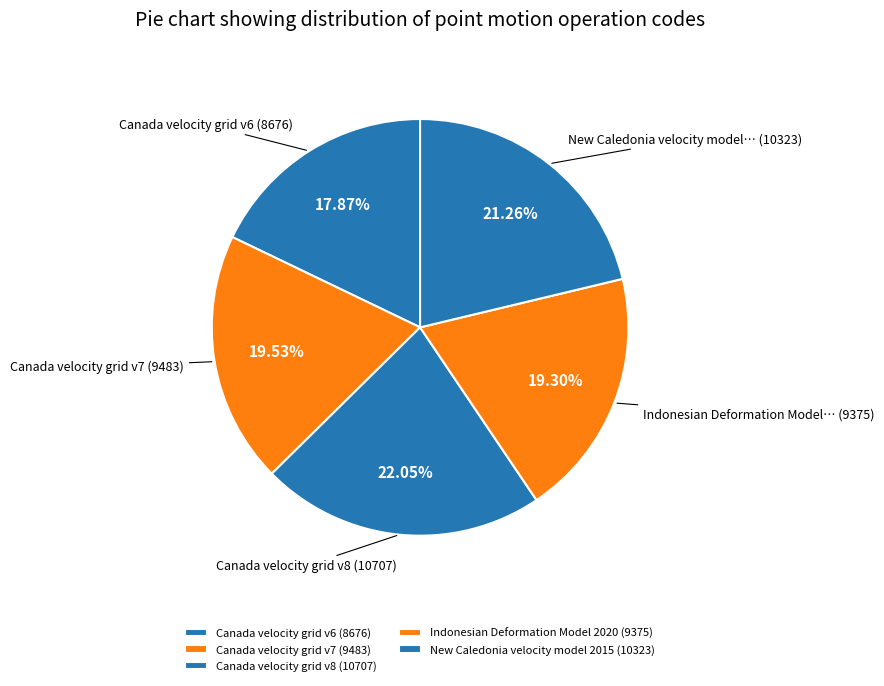

What is the total percentage of Canada velocity grid v8 and Canada velocity grid v7?

41.6%